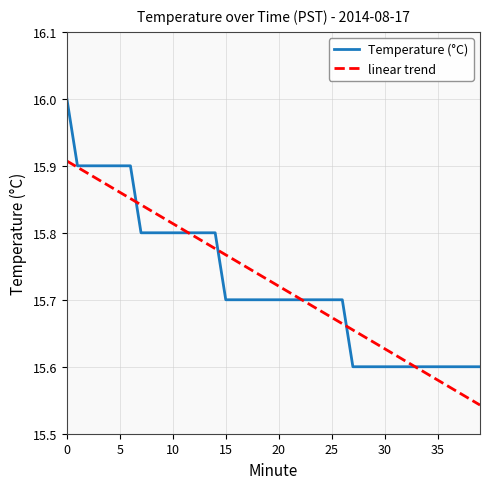

Is it true that the value at 14 is 5.5?

False